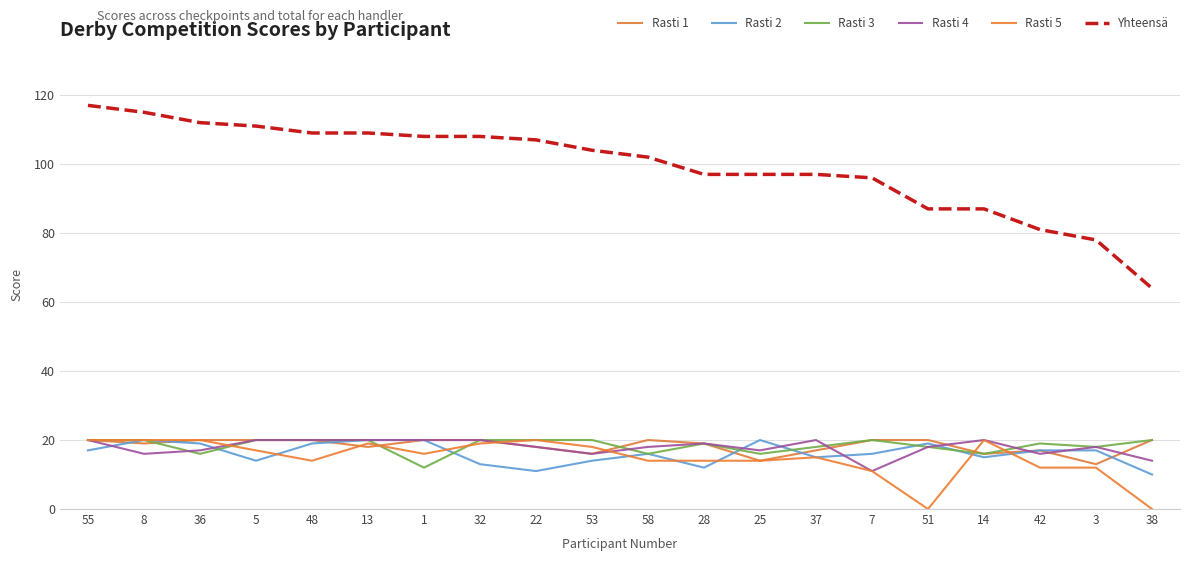

How many lines are shown in the chart?

6